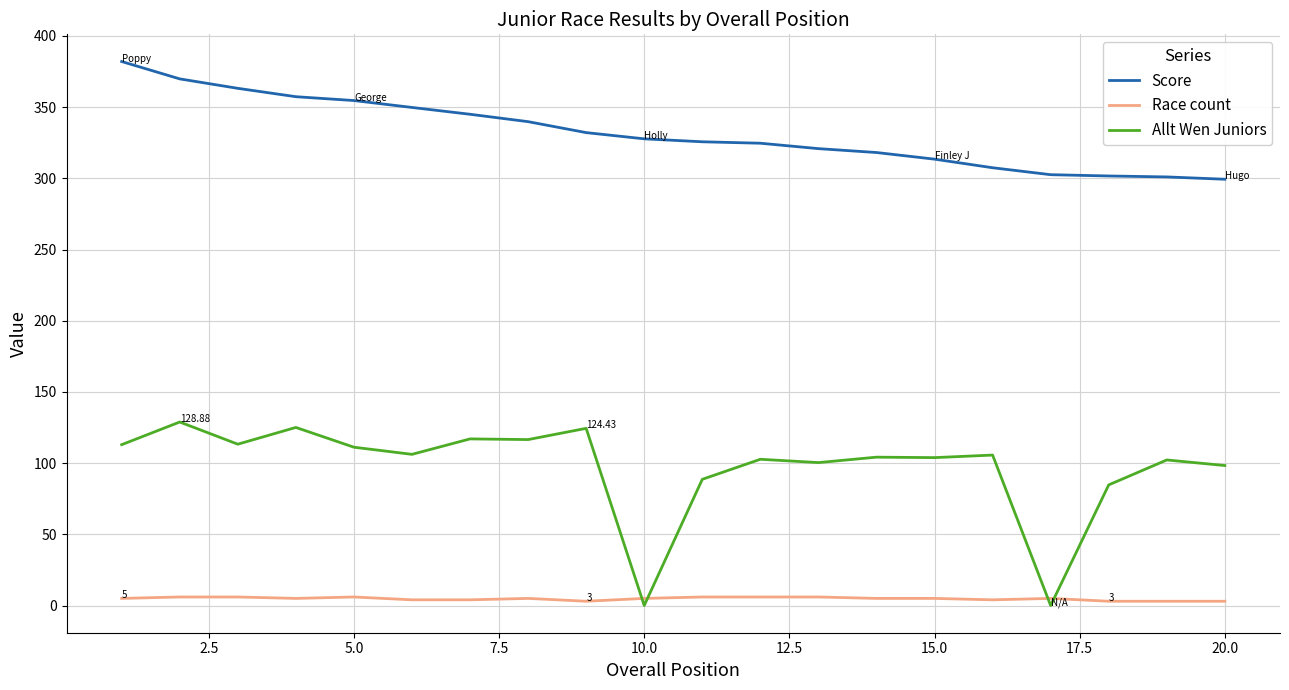

Which series has the largest total across all categories?

Score